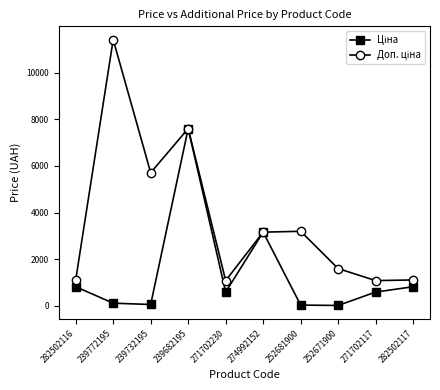

What is the total value across all series at 239682195?

15193.1